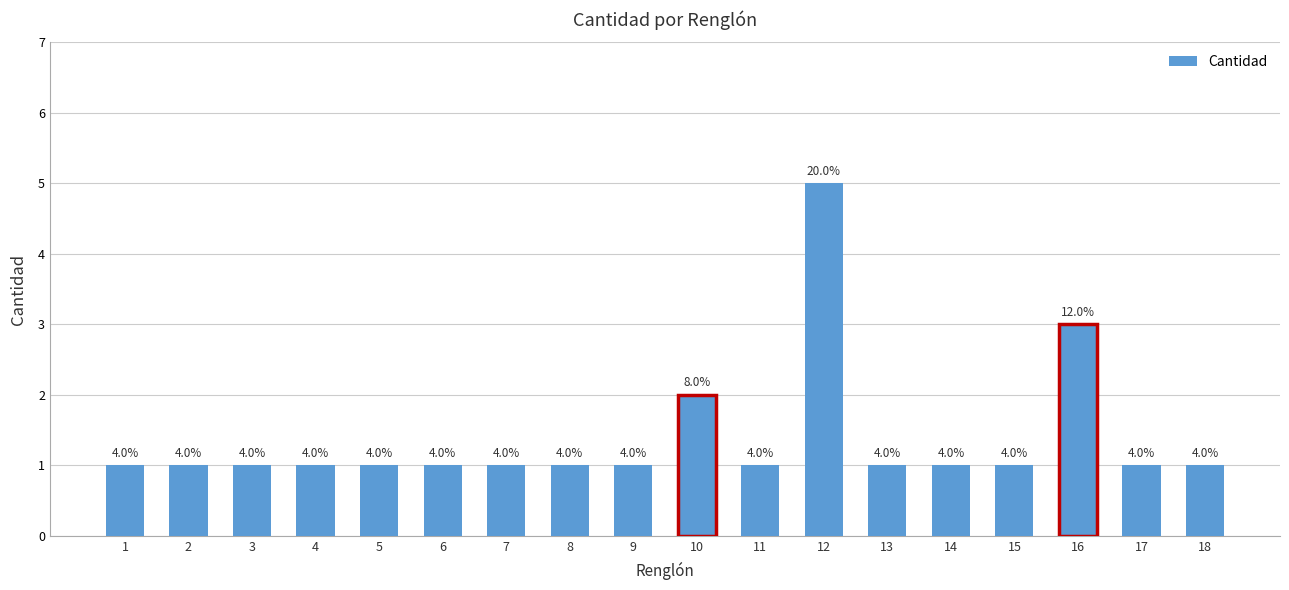

Are the bars horizontal?

No